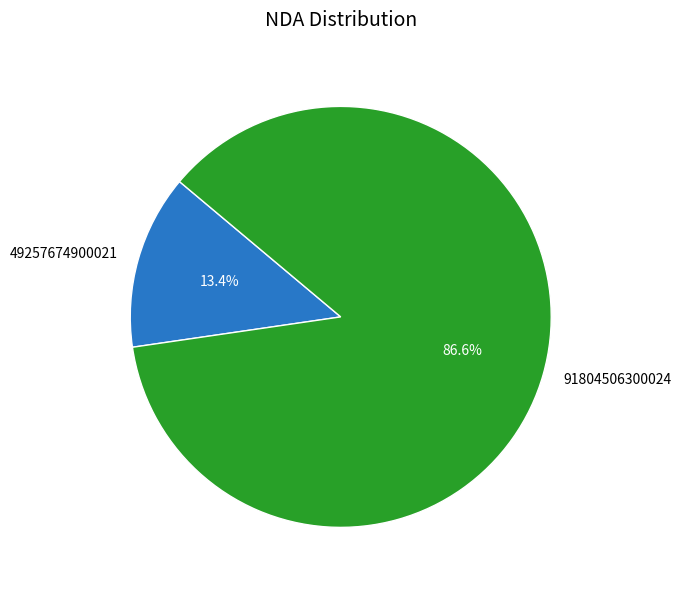

To the nearest percent, what is the average slice percentage?

50%